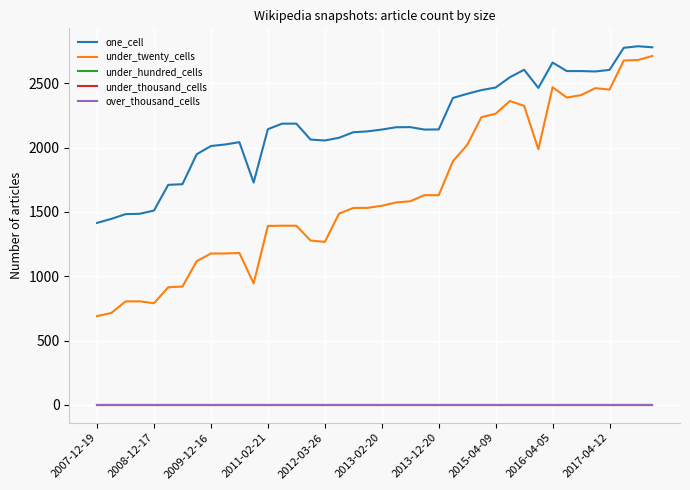

Does the chart display data point markers on the line(s)?

No